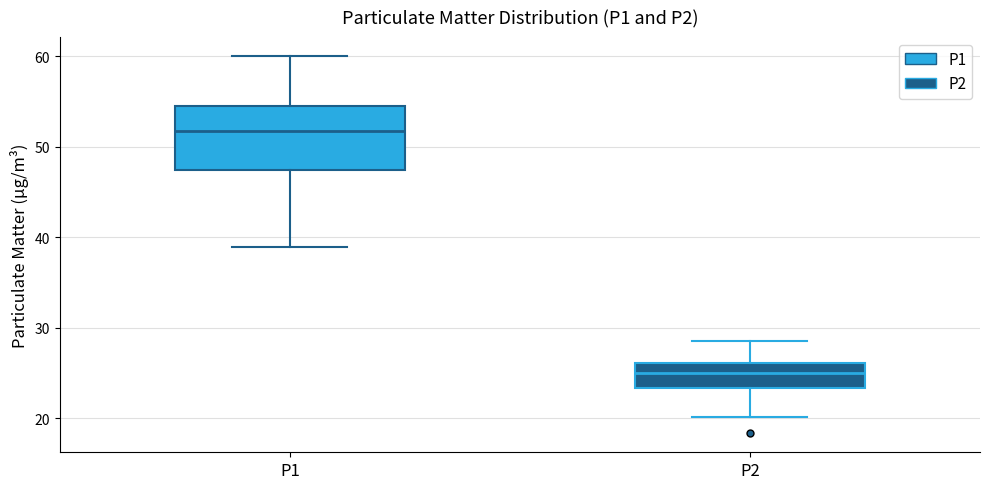

Reading left to right, read every box against the y-axis: the position of its median line, the range the box covers, and the ends of its whiskers. The values are not printed on the chart, so give them approximately, as read against the axis.

P1: median 52, box 47 to 55, whiskers 39 to 60
P2: median 25, box 23 to 26, whiskers 20 to 29